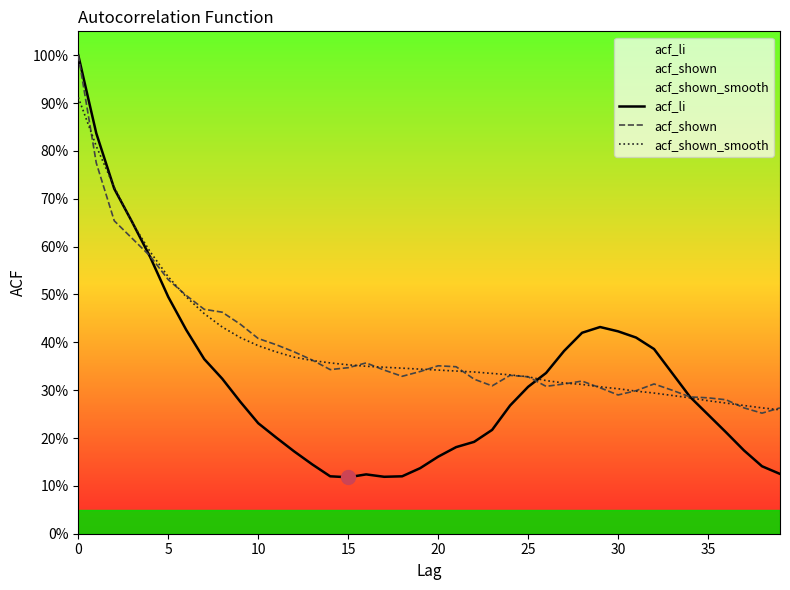

True or false: acf_shown and acf_li intersect in this chart.

True